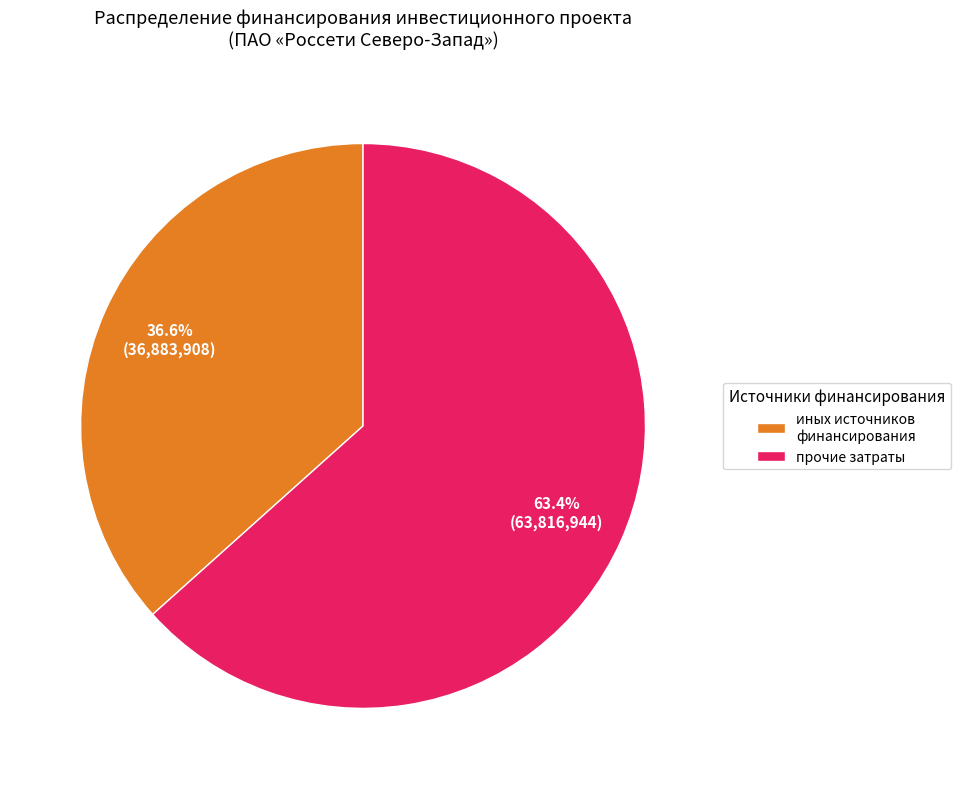

Combined, what portion of the pie is прочие затраты and иных источников финансирования?

100.0%